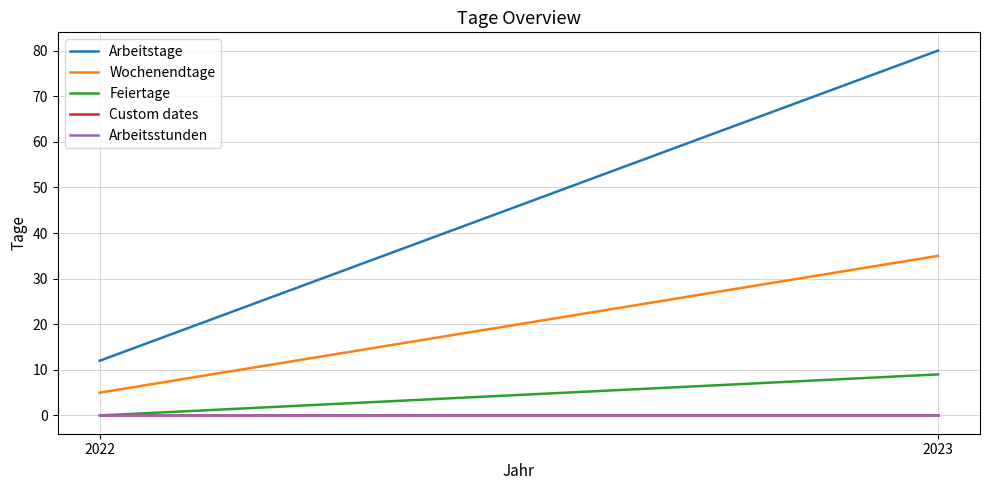

What value does the Arbeitstage series have at 2023?

80